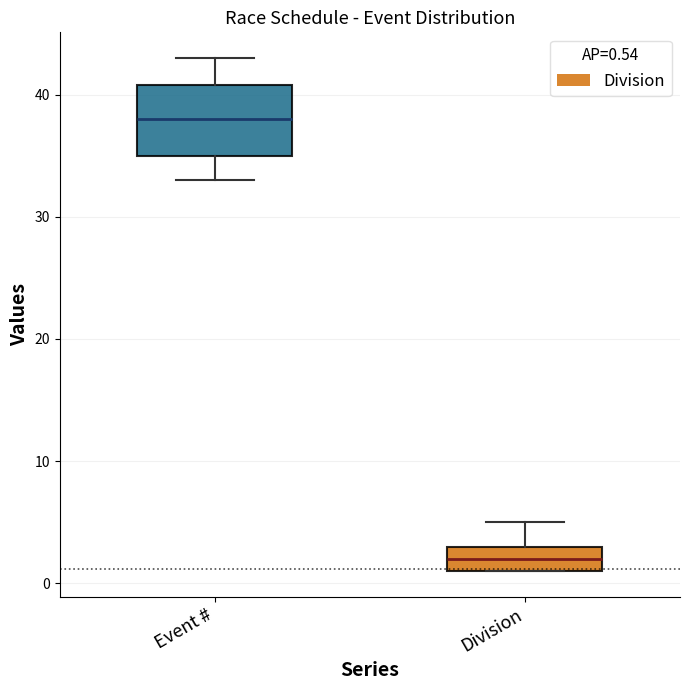

Reading left to right, transcribe this box plot: for each box, give where its median line is, the range the box spans, and where its two whiskers end, as read against the y-axis. The values are not printed on the chart, so give them approximately, as read against the axis.

Event #: median 38, box 35 to 41, whiskers 33 to 43
Division: median 2, box 1 to 3, whiskers 1 to 5